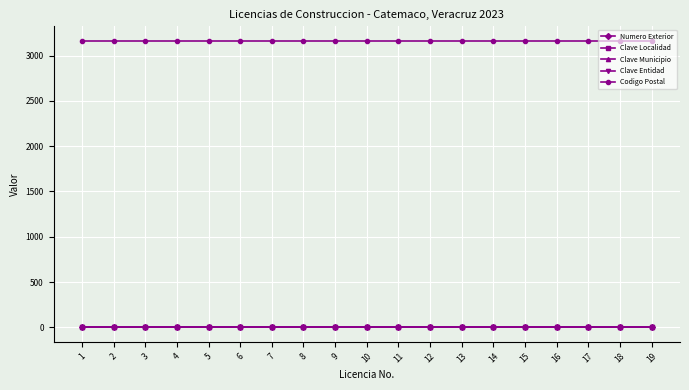

Which series has the largest total across all categories?

Codigo Postal